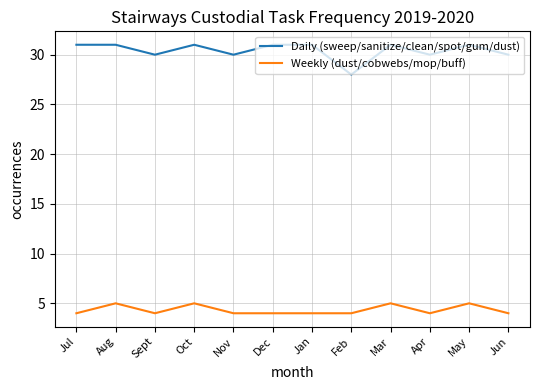

What is the minimum value for Weekly (dust/cobwebs/mop/buff)?

4